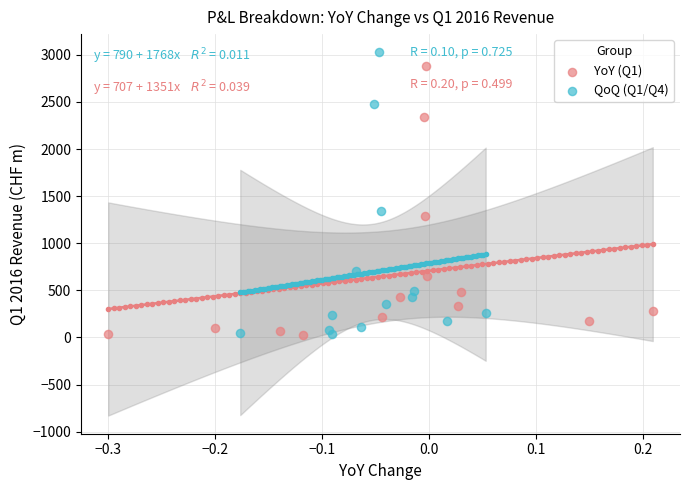

Which series has the widest spread of Y values?

QoQ (Q1/Q4)